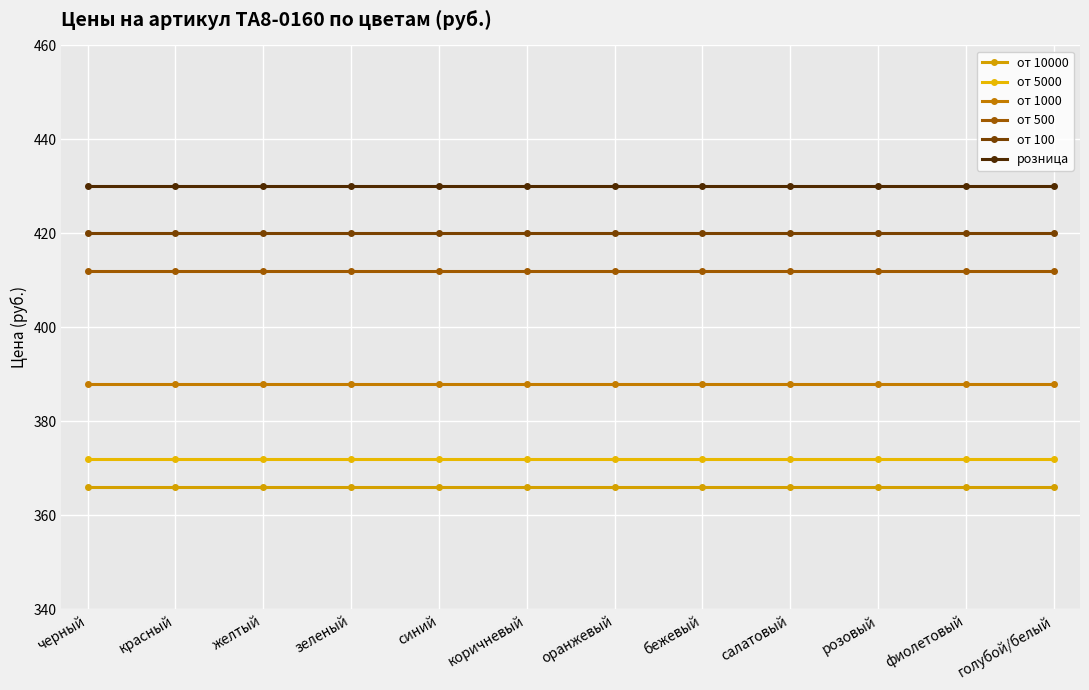

Count the number of data series in this chart.

6